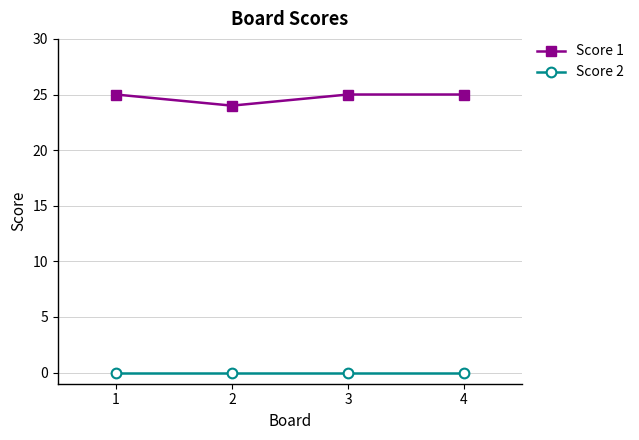

True or false: Score 1 and Score 2 intersect in this chart.

False